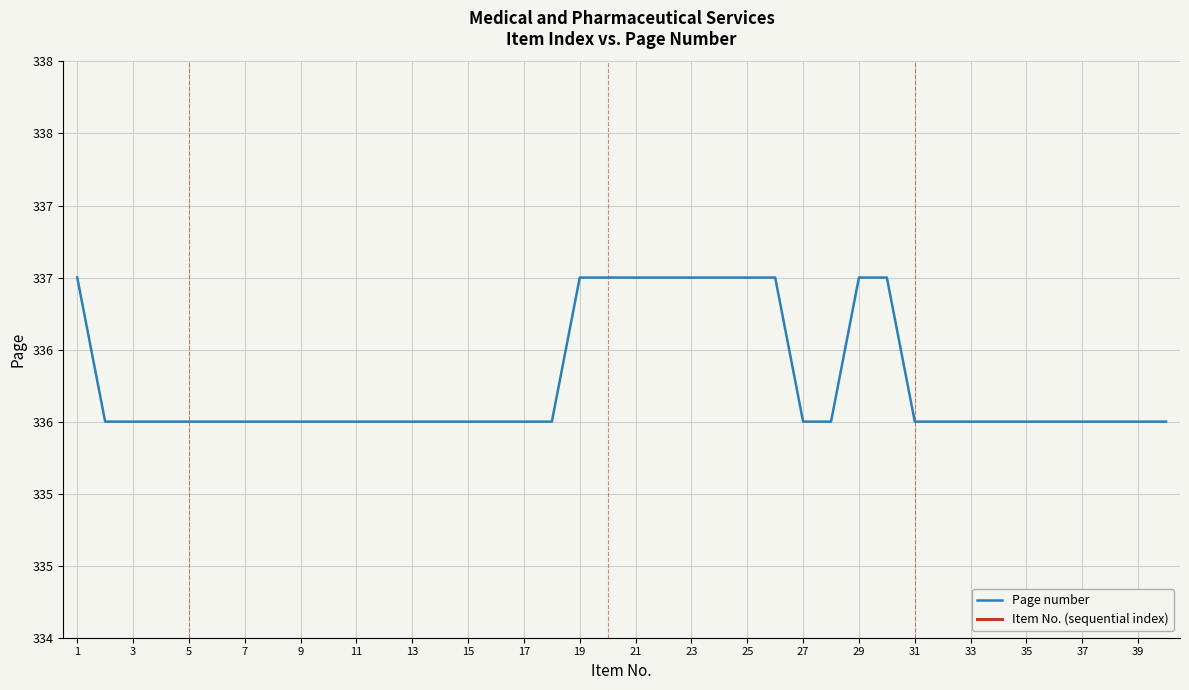

Does the chart display data point markers on the line(s)?

No